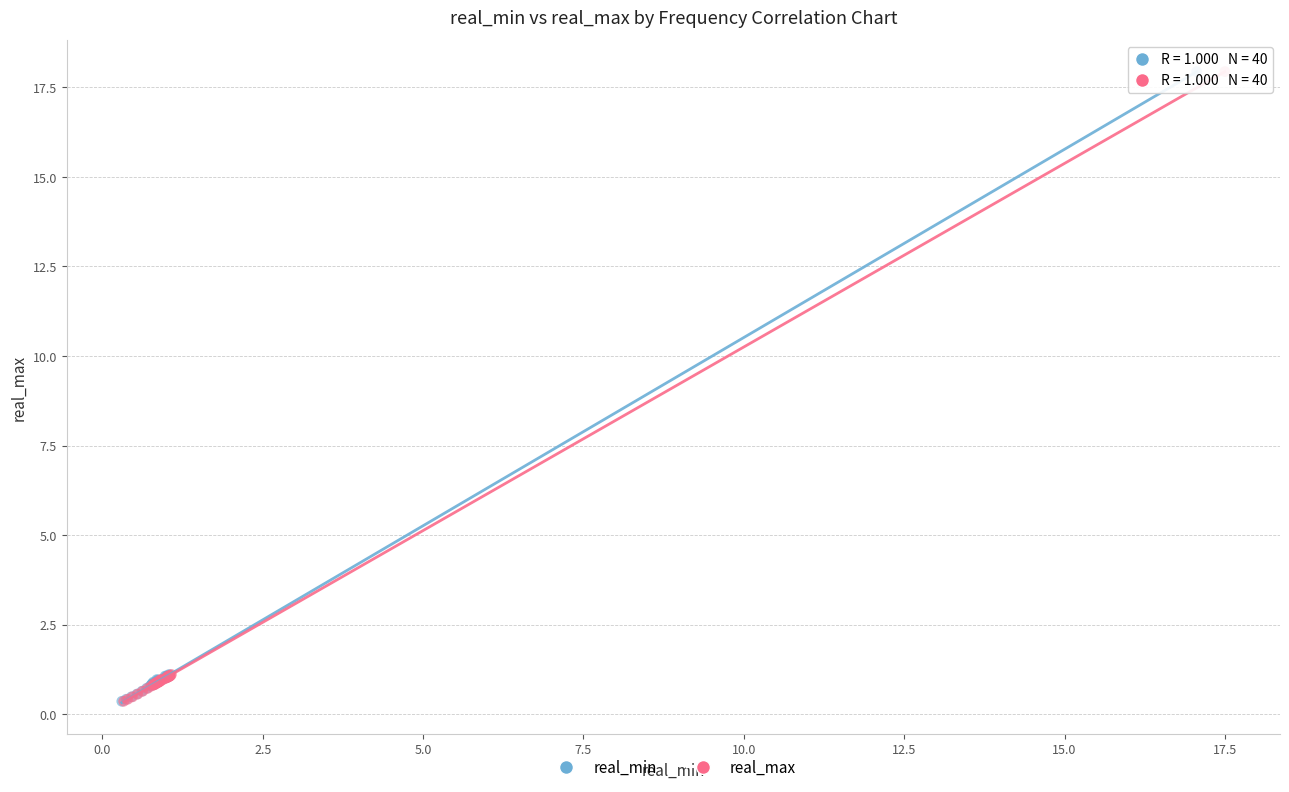

What are all the series names shown in the legend?

real_min, real_max